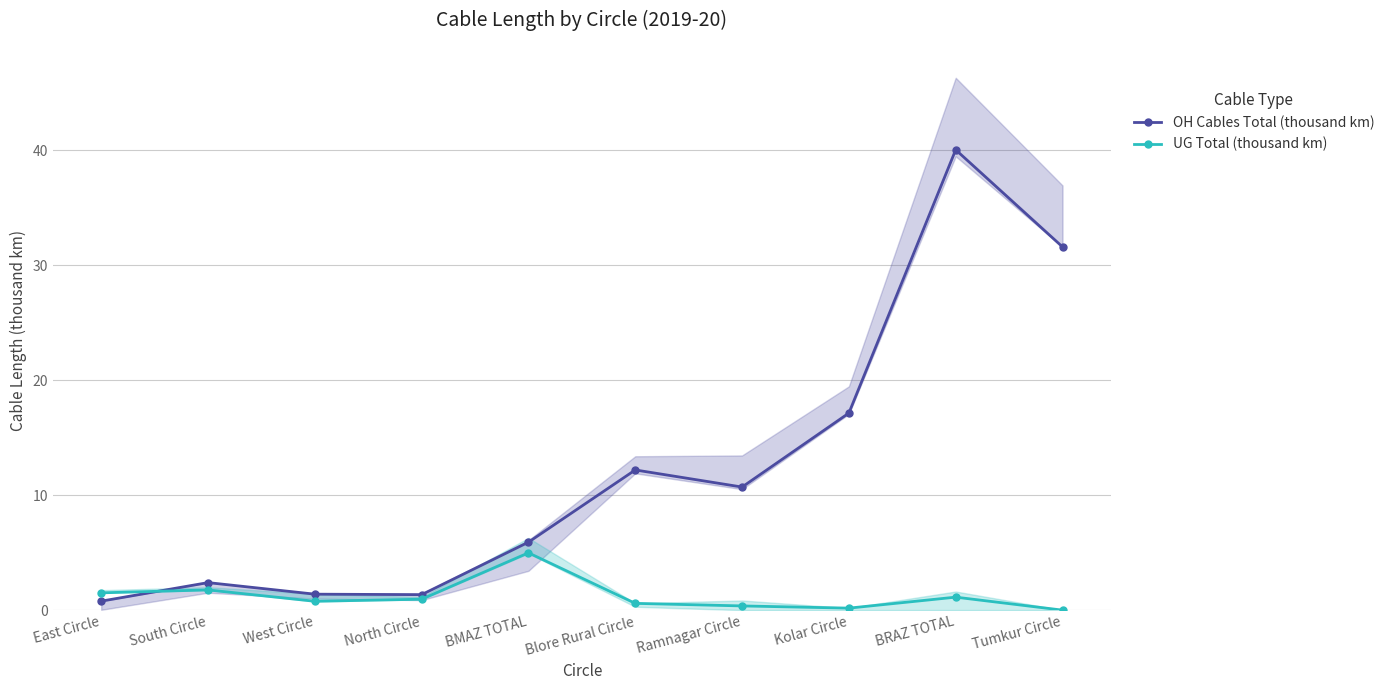

What is the label of the 4th point from the left?

North Circle